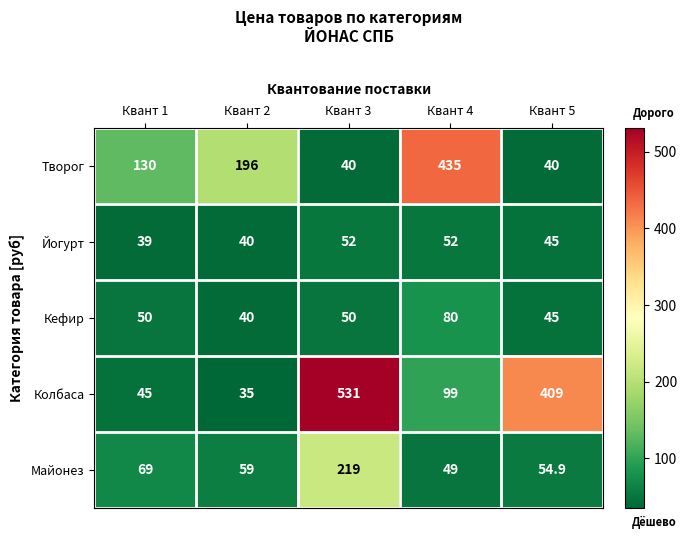

Which category has the lowest value across all series?

Квант 2